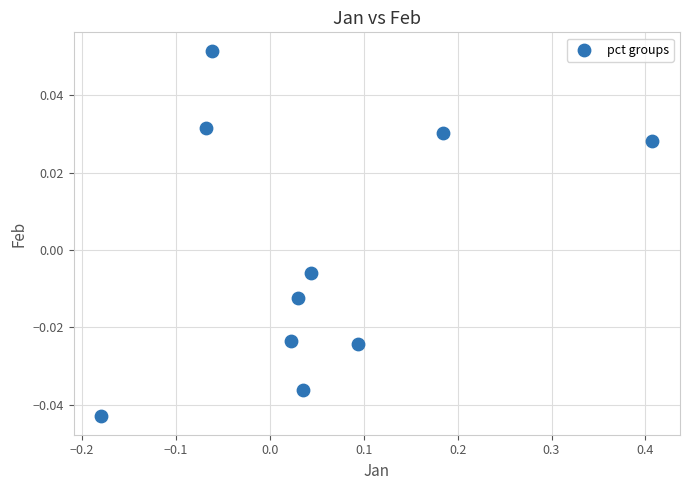

What is the range of X values (max minus min)?

0.6